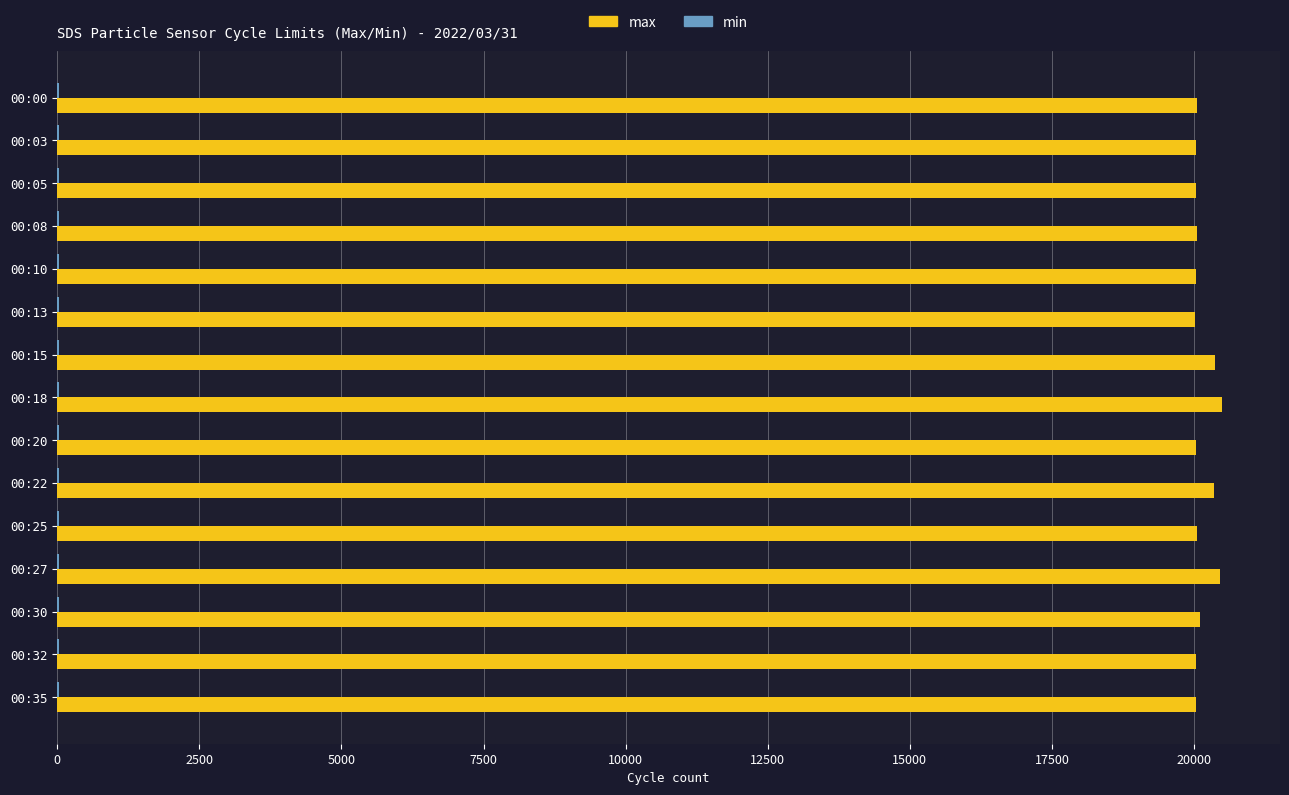

The value of max at 00:03 is 34107. True or false?

False